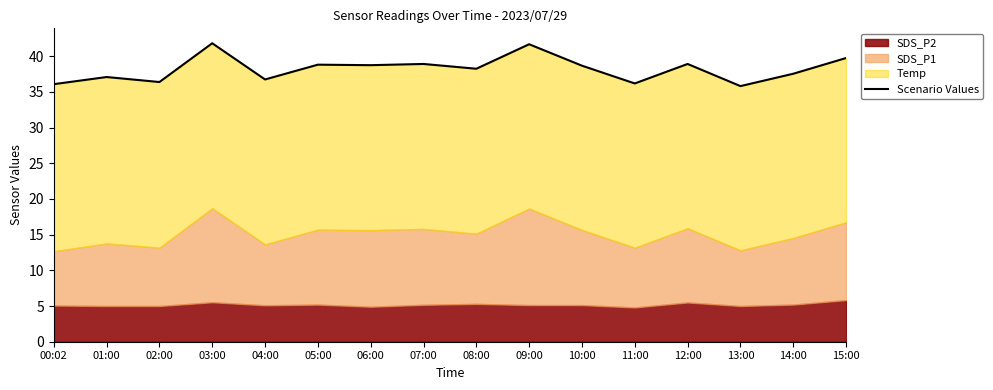

At which category does the chart reach its minimum across all series?

13:00